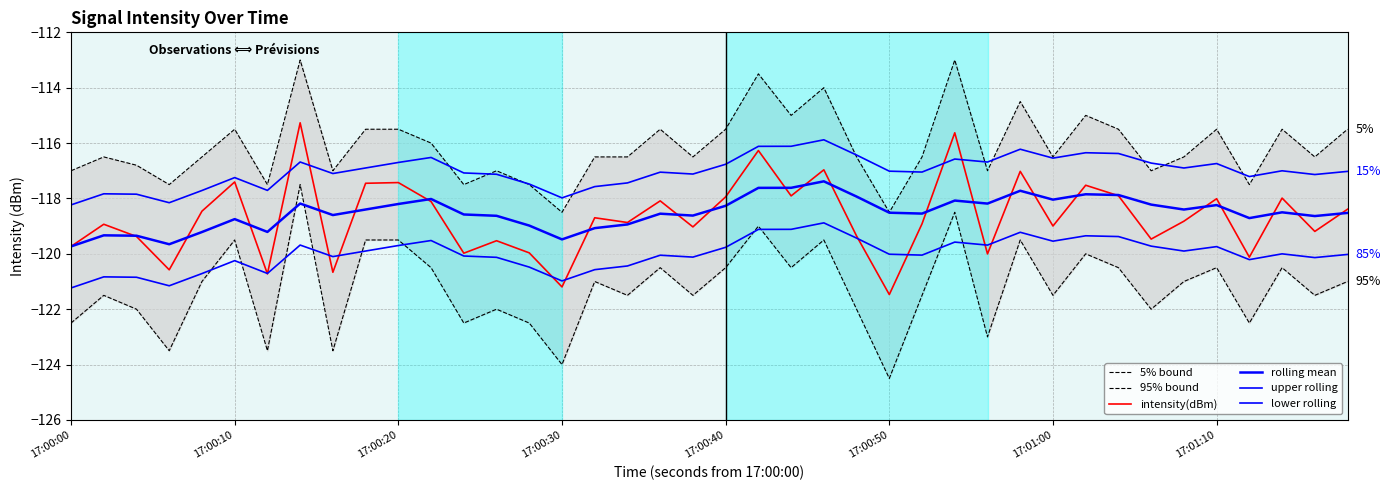

How many values in the intensity(dBm) series are below -118?

27